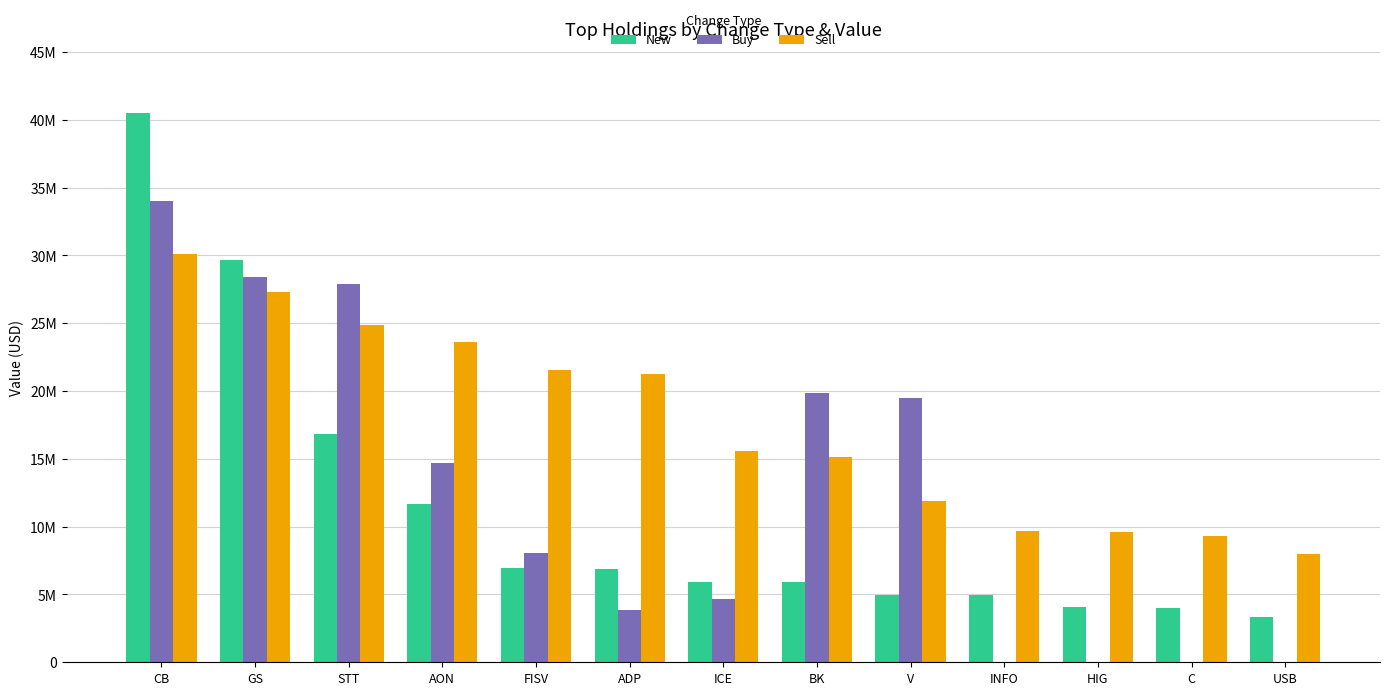

What is the label of the 5th bar from the right?

V